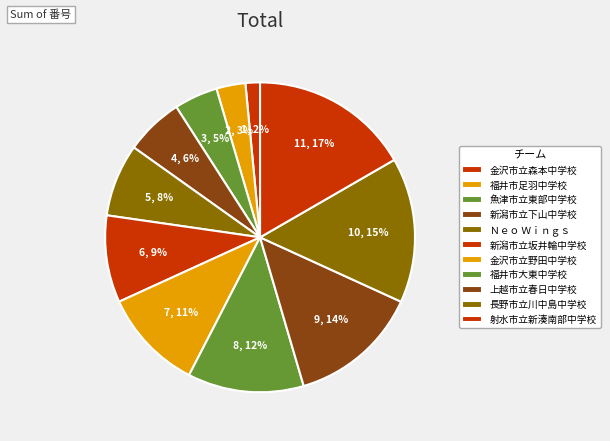

To the nearest percent, what percentage of the pie is 金沢市立森本中学校?

2%